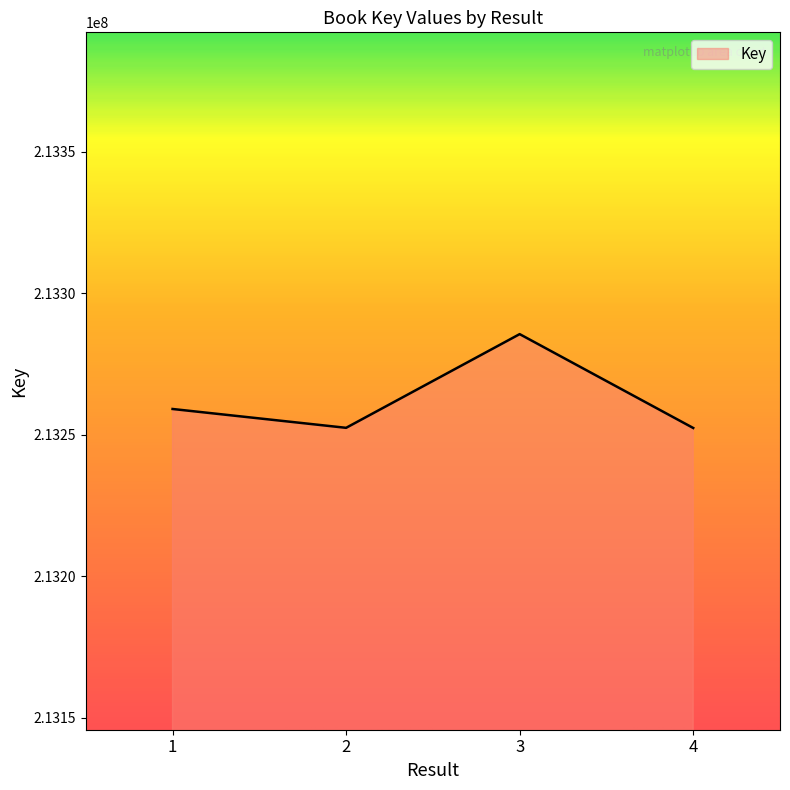

Is it true that the value at 1 is 111389647?

False